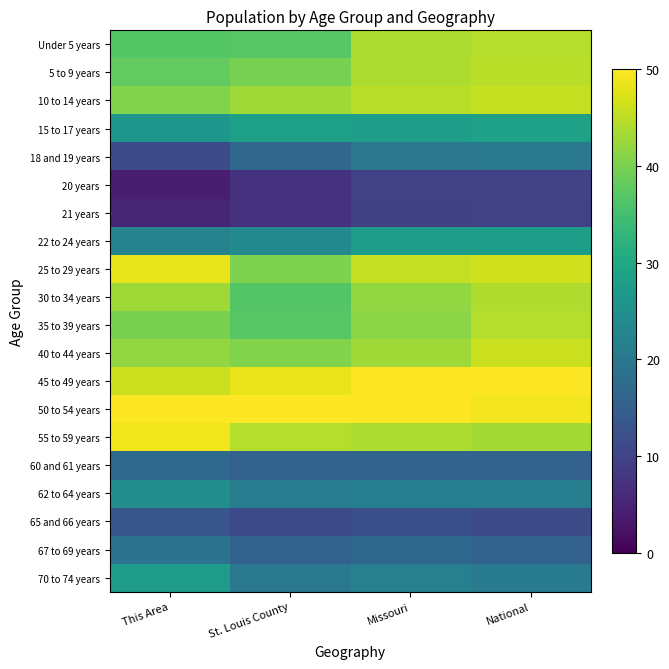

Rank the series by their maximum value, from highest to lowest.

45 to 49 years, 50 to 54 years, 55 to 59 years, 25 to 29 years, 40 to 44 years, 10 to 14 years, 5 to 9 years, Under 5 years, 35 to 39 years, 30 to 34 years, 15 to 17 years, 22 to 24 years, 70 to 74 years, 62 to 64 years, 18 and 19 years, 67 to 69 years, 60 and 61 years, 65 and 66 years, 20 years, 21 years